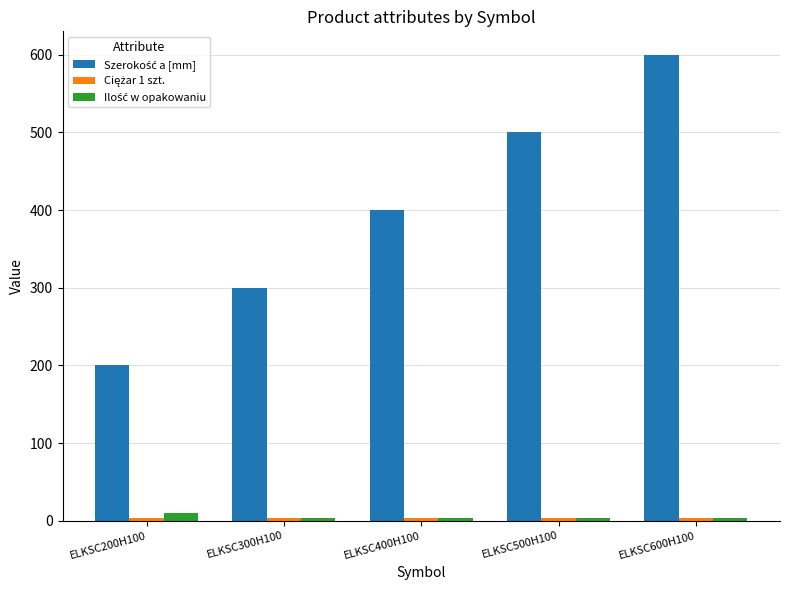

Which label corresponds to the largest value in the chart?

ELKSC600H100